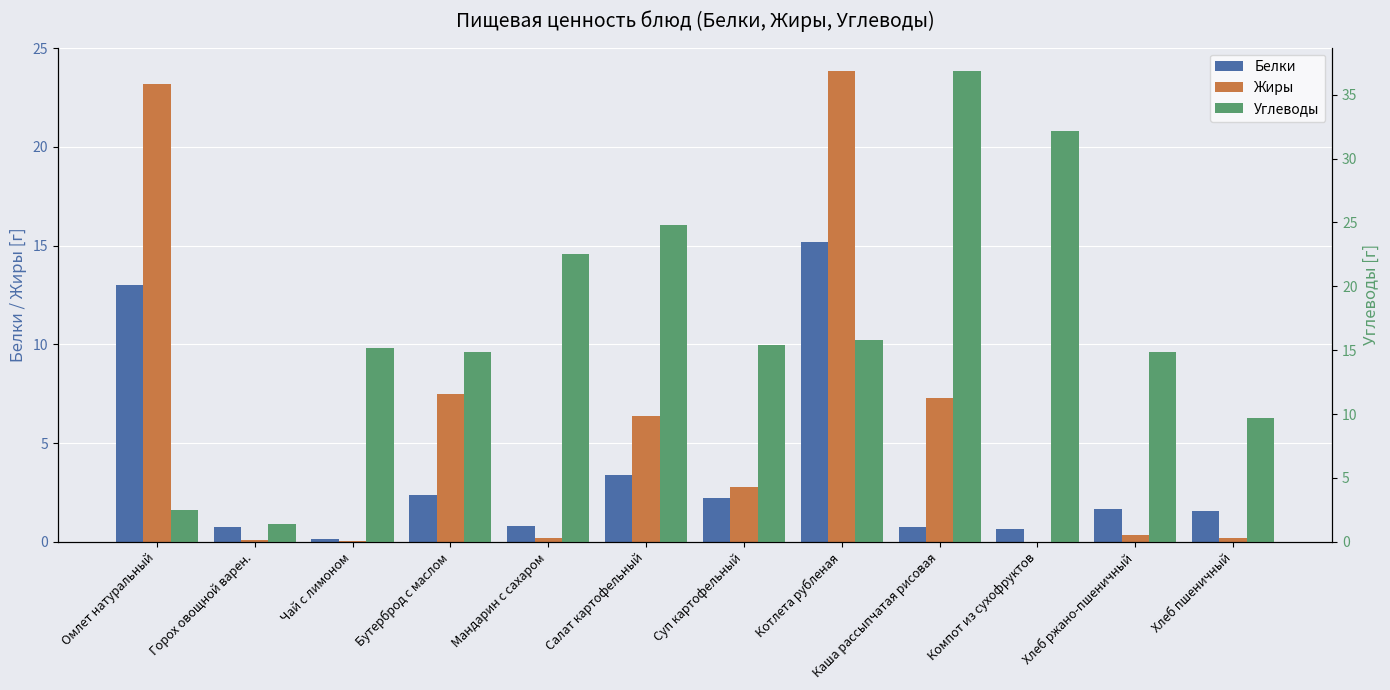

What is the difference between the Белки values at Суп картофельный and Хлеб ржано-пшеничный?

0.5